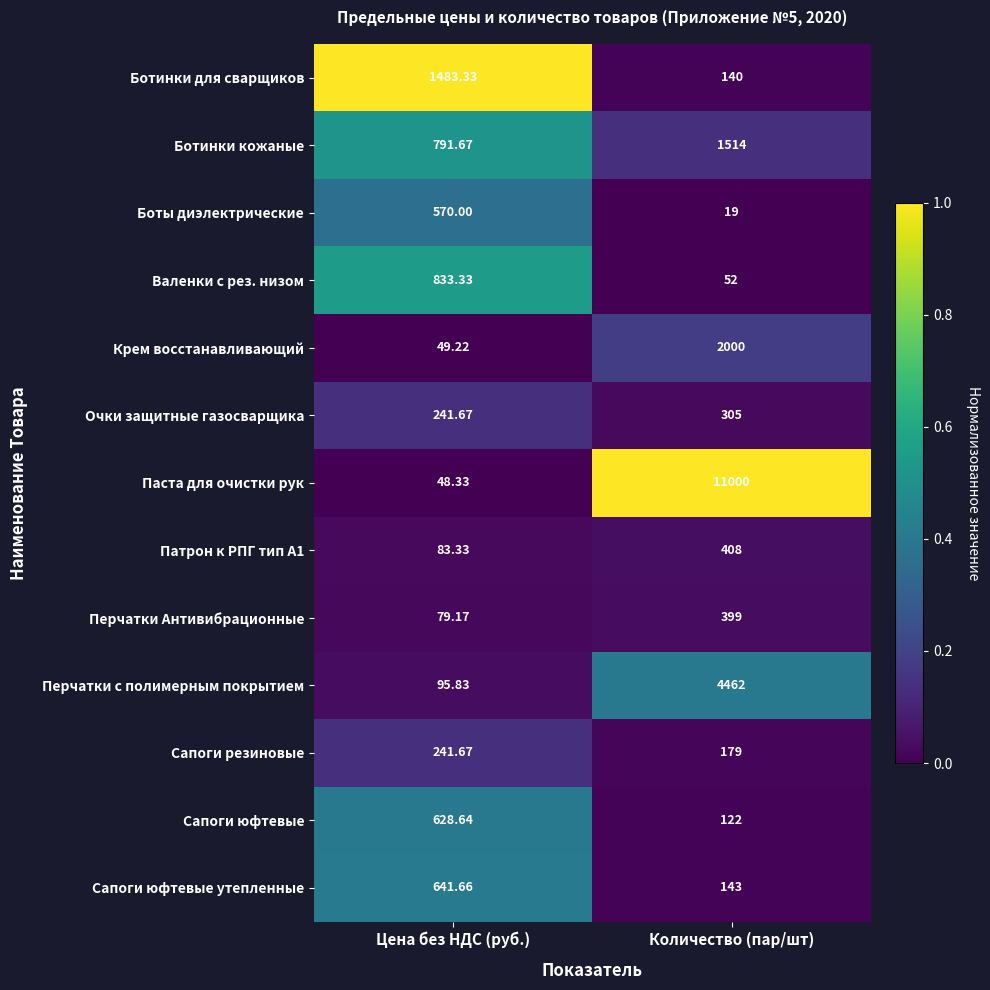

Where is Ботинки для сварщиков nearest to the value 811?

Количество (пар/шт)